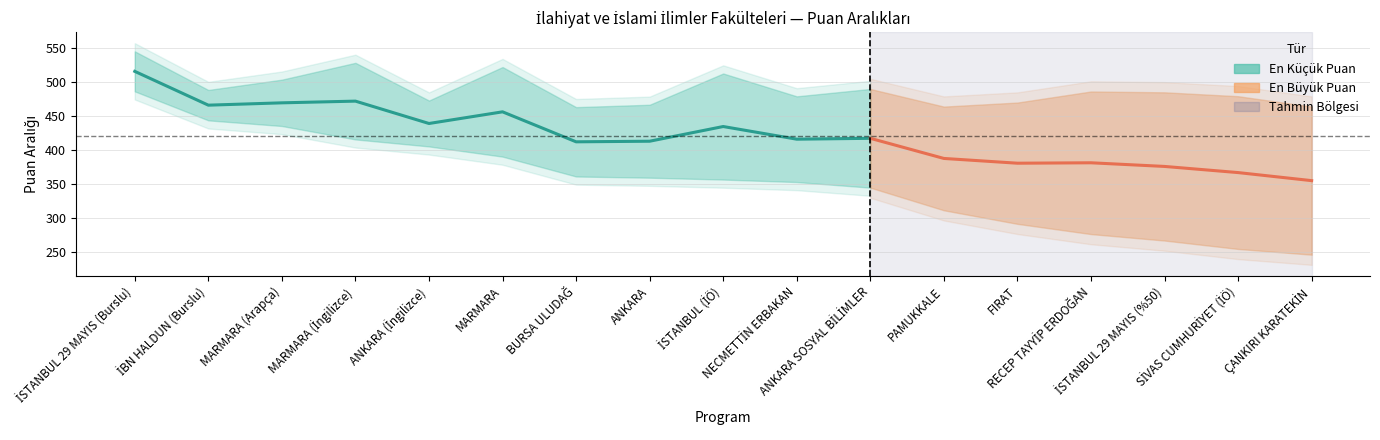

What position from the right is 4?

13